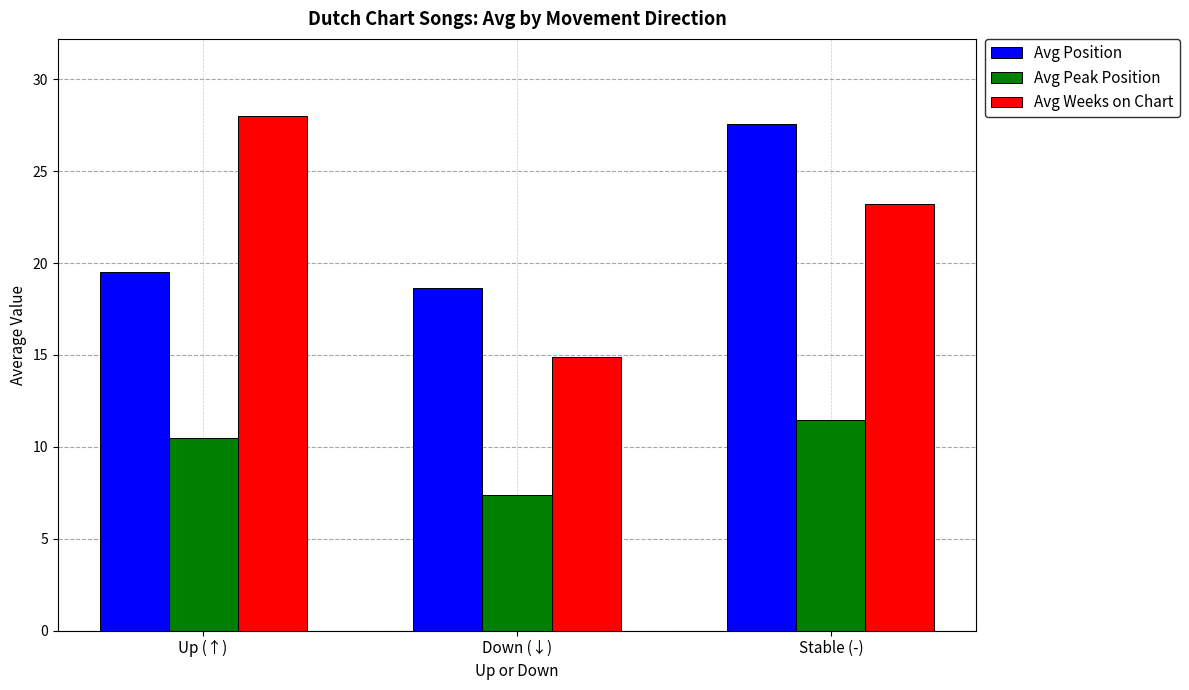

What is the total value across all series at Stable (-)?

62.2